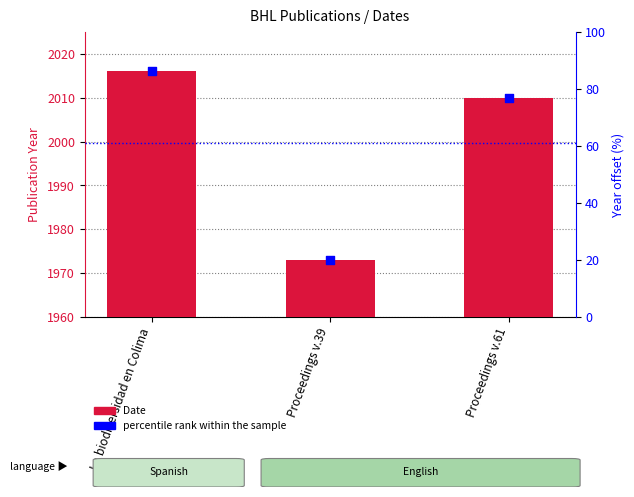

Which series reaches the maximum Y coordinate?

Date